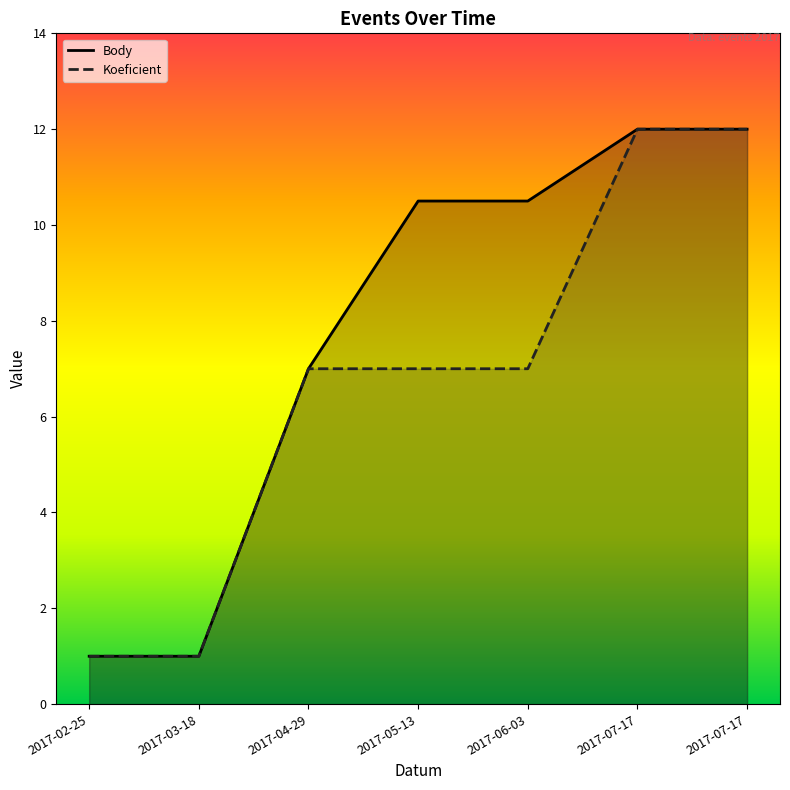

List the series in order of their overall mean, highest first.

Body, Koeficient